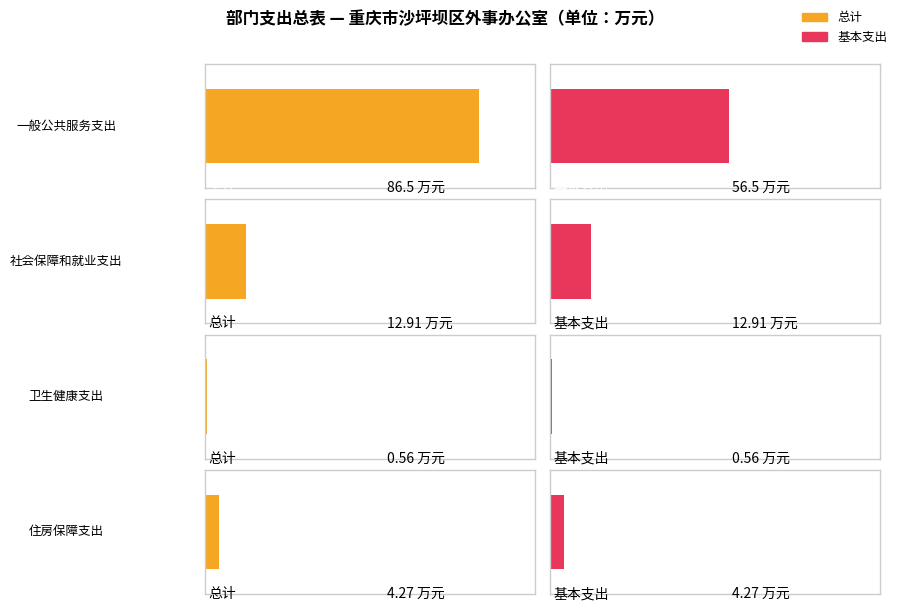

At which category is the sum across all series the highest?

一般公共服务支出